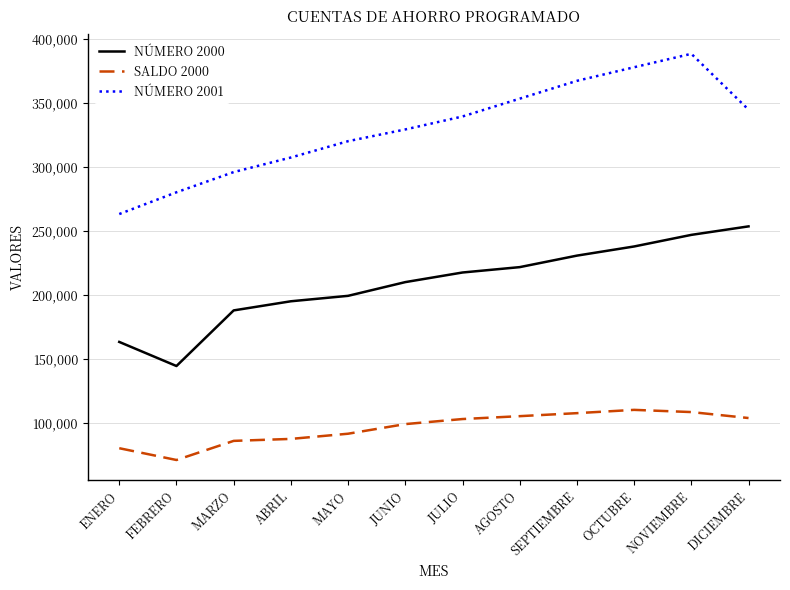

List the labels in order of NÚMERO 2000 value, smallest first.

FEBRERO, ENERO, MARZO, ABRIL, MAYO, JUNIO, JULIO, AGOSTO, SEPTIEMBRE, OCTUBRE, NOVIEMBRE, DICIEMBRE